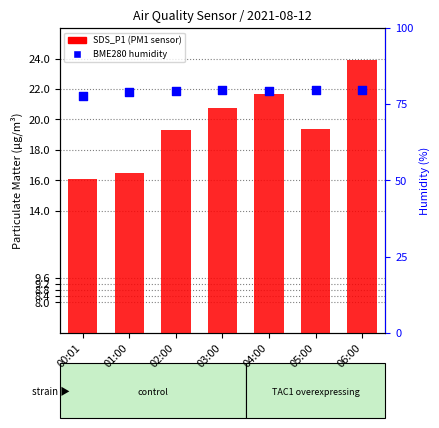

What are all the series names shown in the legend?

SDS_P1 (PM1), BME280_humidity